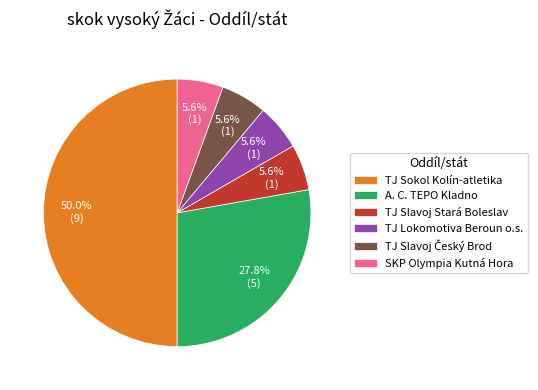

The A. C. TEPO Kladno slice represents 19% of the pie. True or false?

False